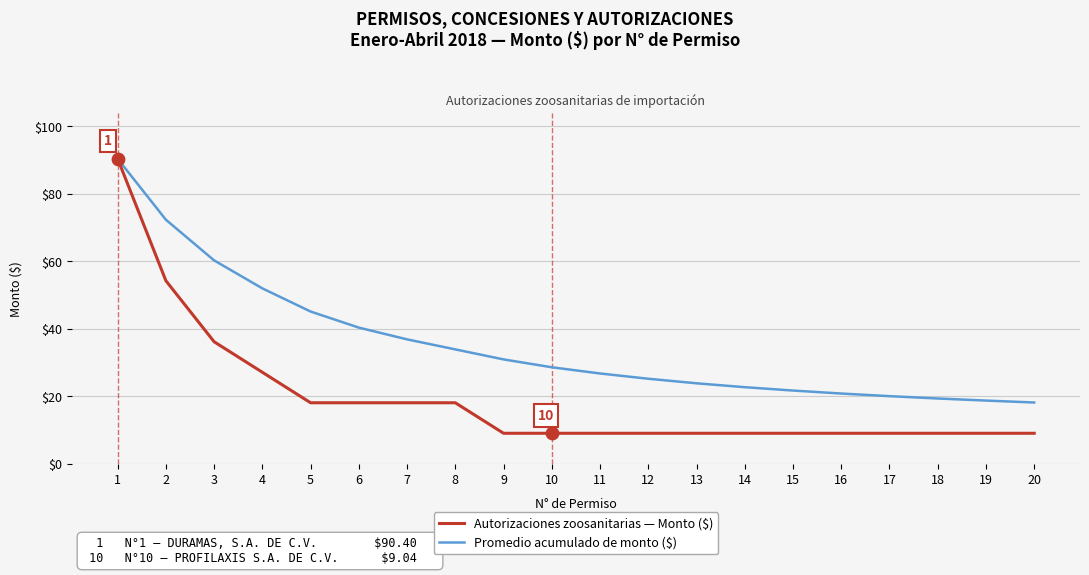

What is the spread (max minus min) of values at 3?

24.1